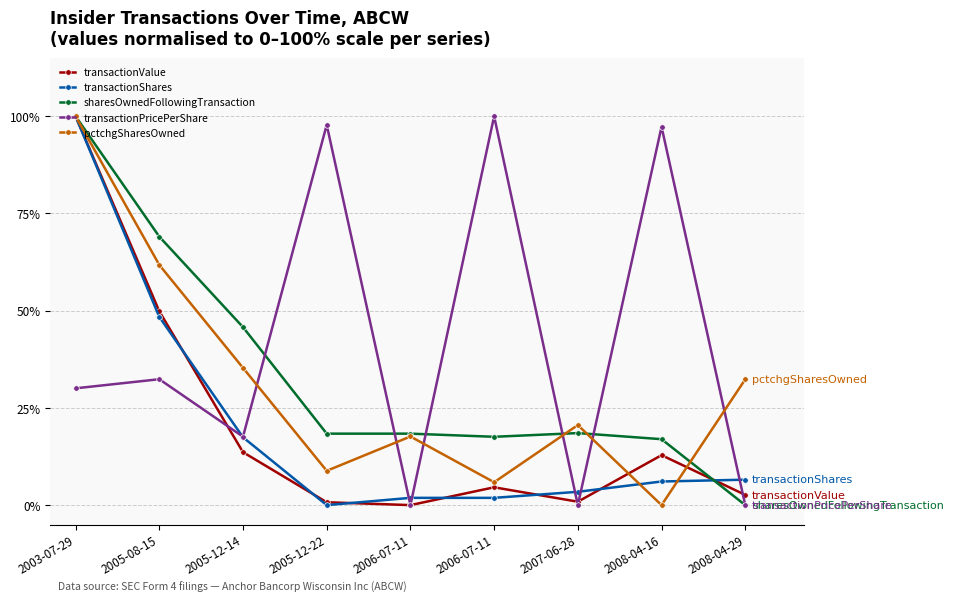

True or false: transactionPricePerShare has more than 2 points higher than both neighbors.

True